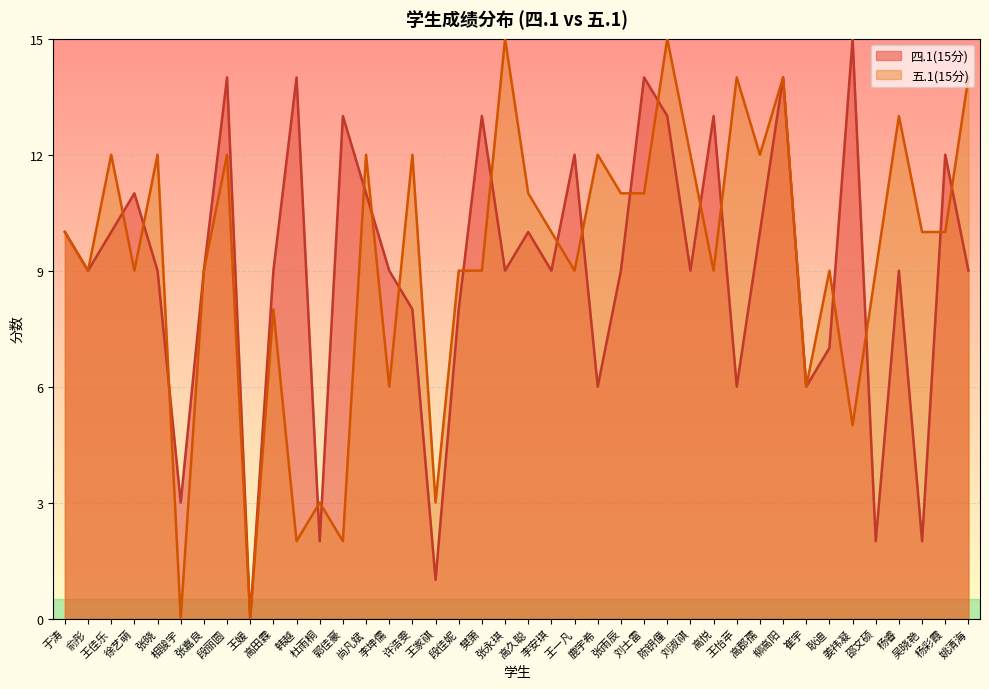

How many values in the 四.1(15分) series exceed 9?

17